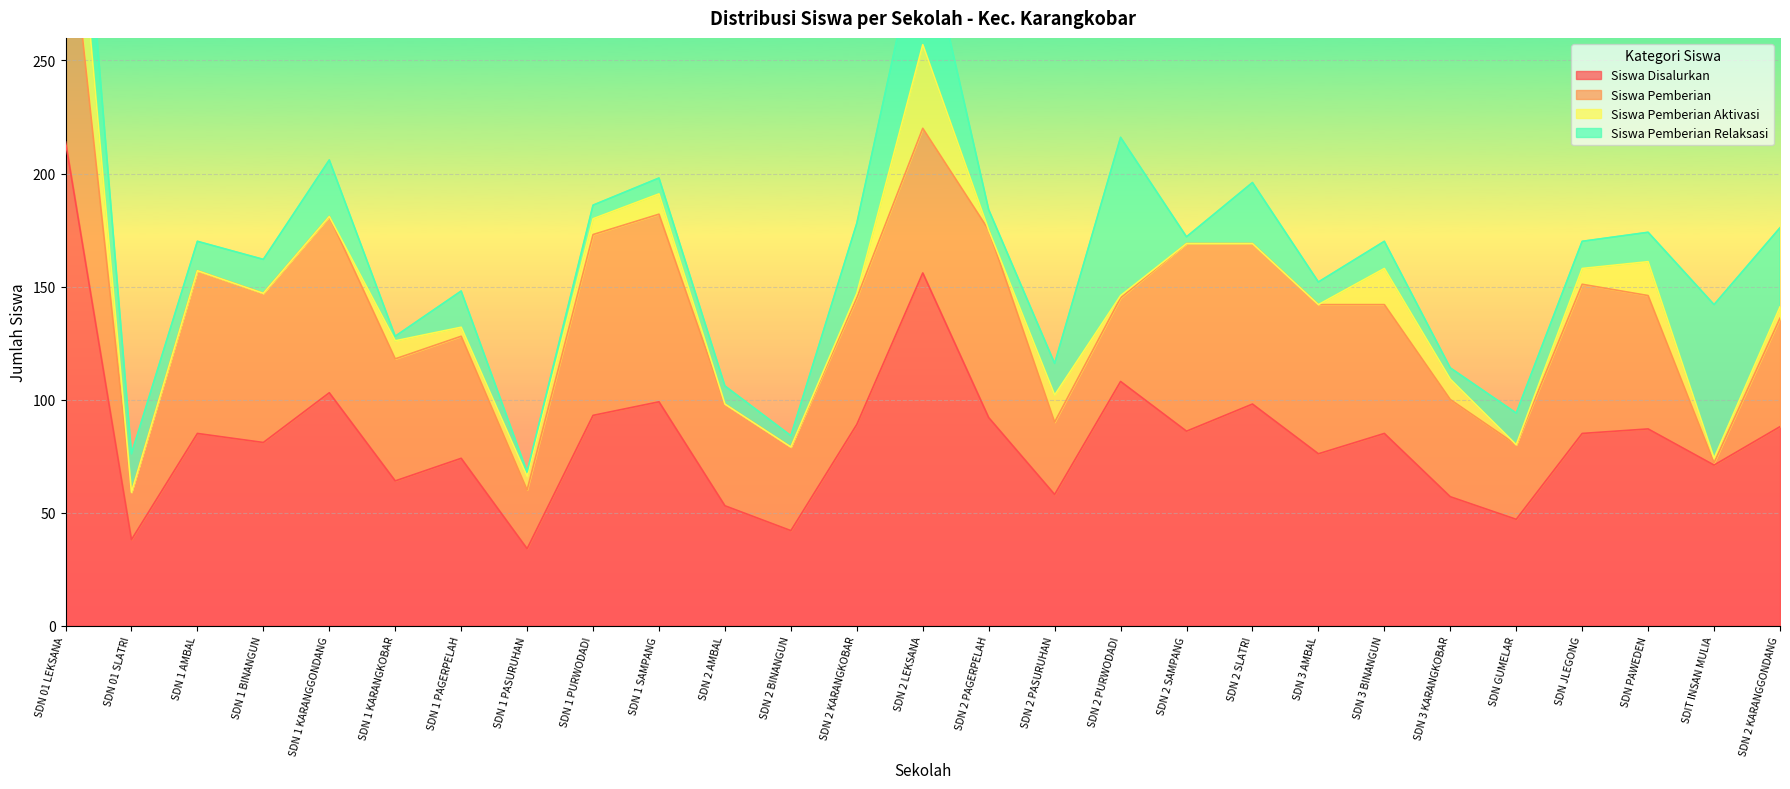

How many lines are shown in the chart?

4